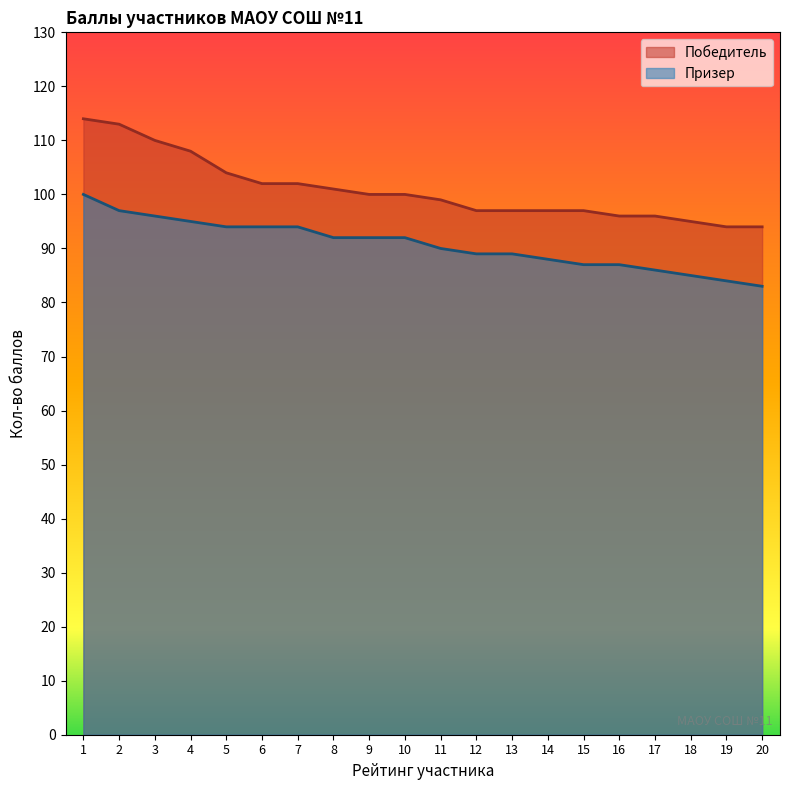

Reading left to right, transcribe all the data shown in this chart.

Победитель: 1=114	2=113	3=110	4=108	5=104	6=102	7=102	8=101	9=100	10=100	11=99	12=97	13=97	14=97	15=97	16=96	17=96	18=95	19=94	20=94
Призер: 1=100	2=97	3=96	4=95	5=94	6=94	7=94	8=92	9=92	10=92	11=90	12=89	13=89	14=88	15=87	16=87	17=86	18=85	19=84	20=83